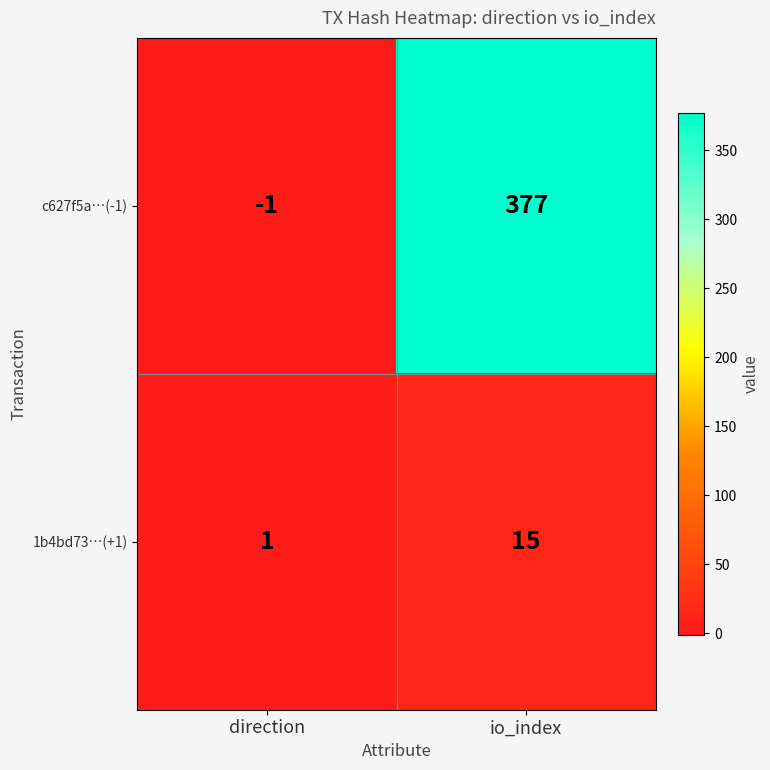

Is it true that 1b4bd73…(+1) equals 21 at io_index?

False